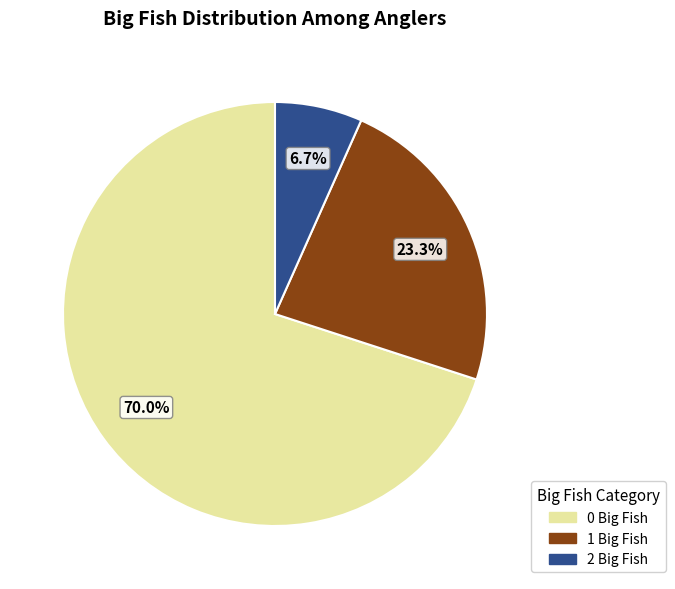

How much of the chart is everything except 0 Big Fish?

30.0%